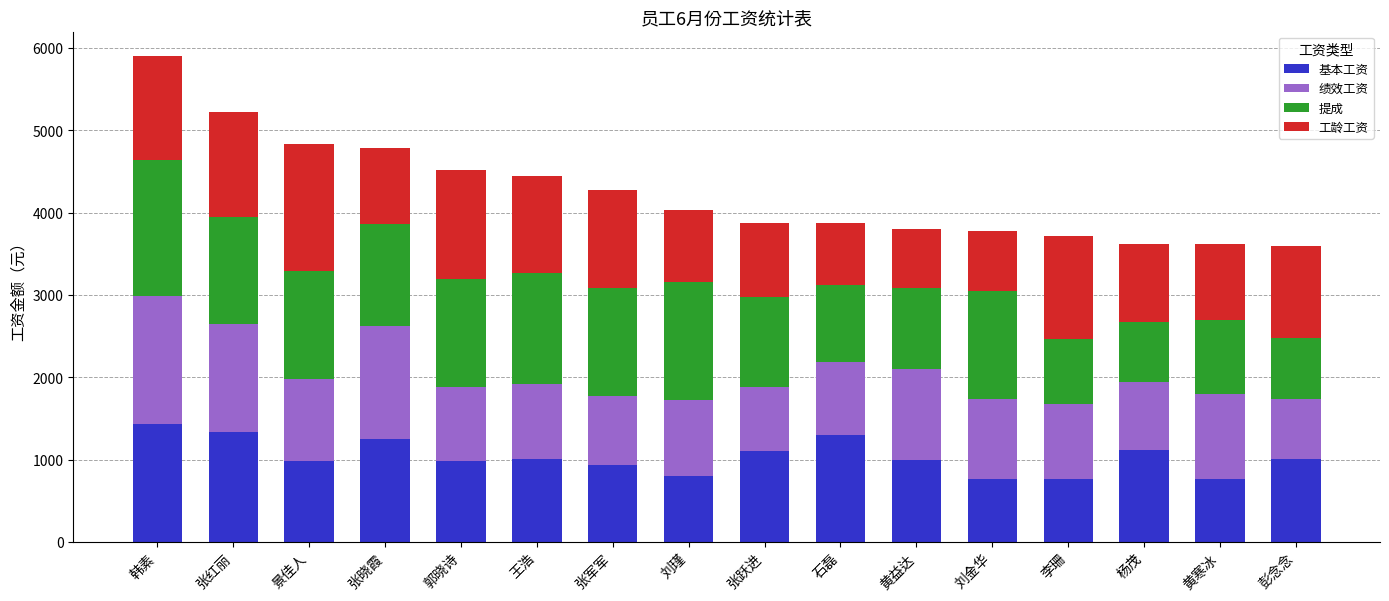

What is the sum of all 基本工资 values?

16557.9